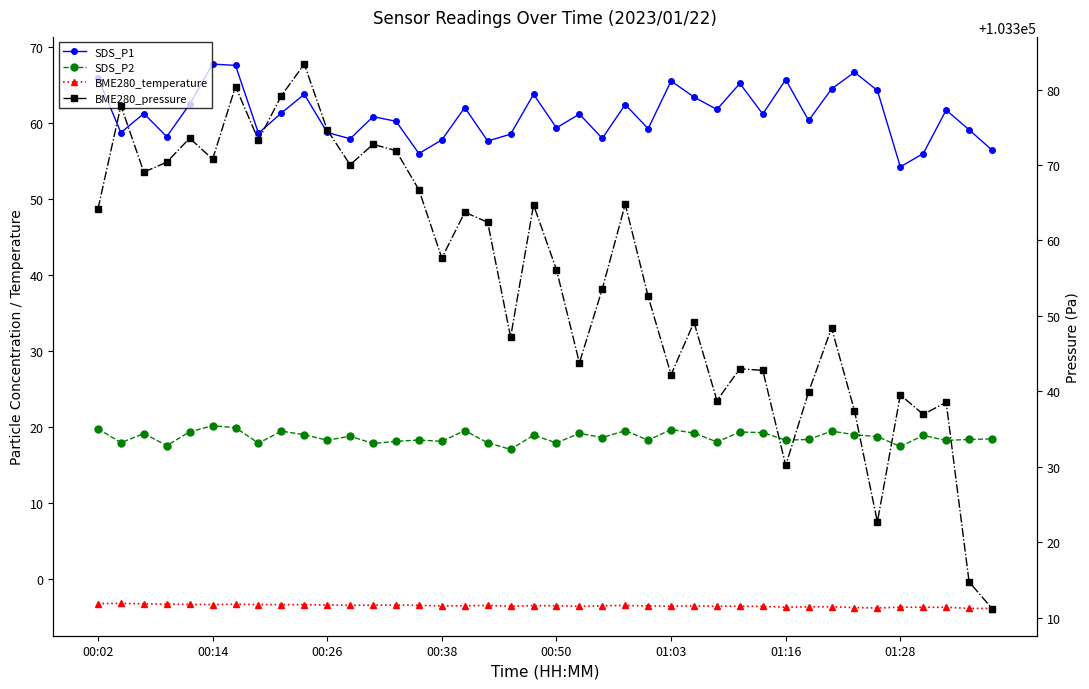

True or false: SDS_P2 and SDS_P1 intersect in this chart.

False